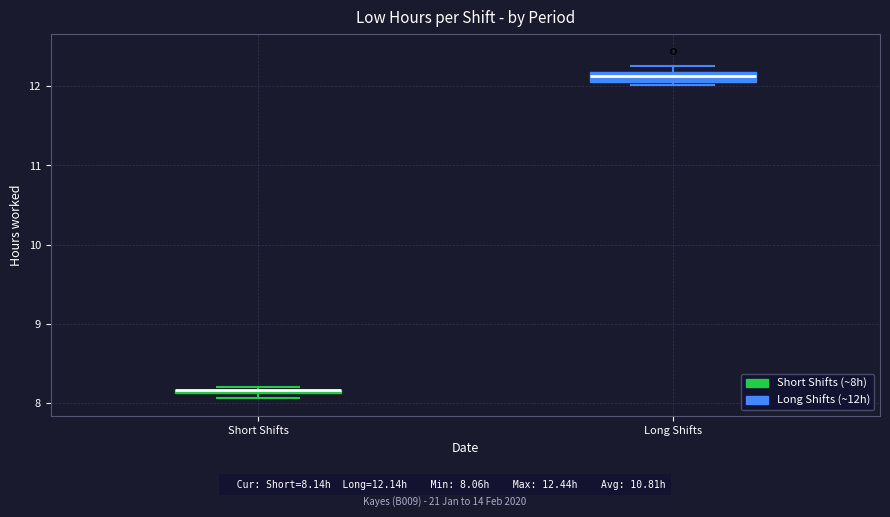

Where is the lower edge of the box for Long Shifts on the y-axis? The values are not printed on the chart, so give them approximately, as read against the axis.

12.1